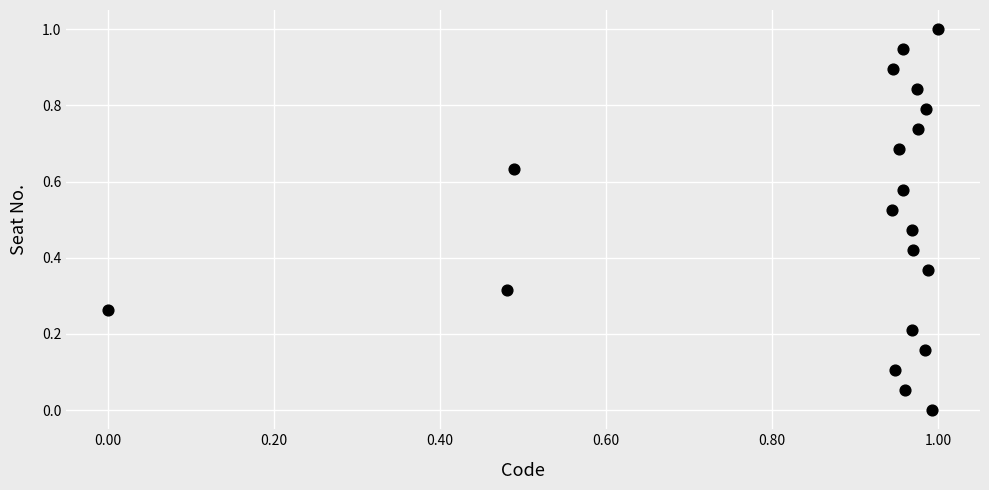

What is the range of Y values (max minus min)?

1.0